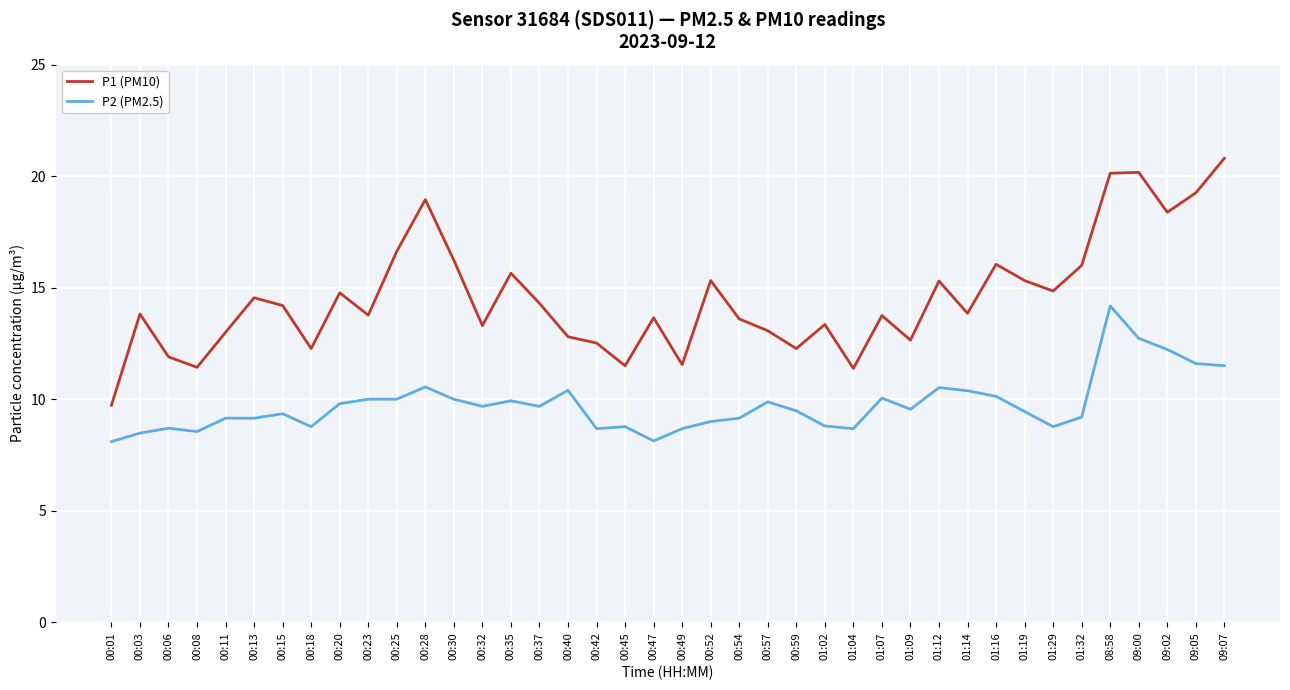

At which category is the sum across all series the highest?

08:58